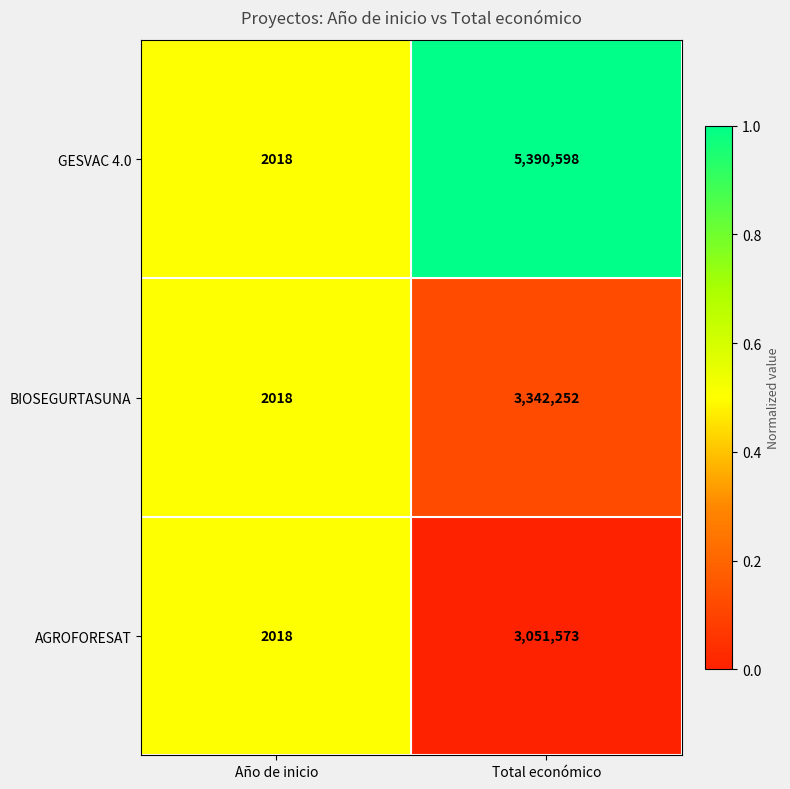

What is the minimum value for GESVAC 4.0?

2018